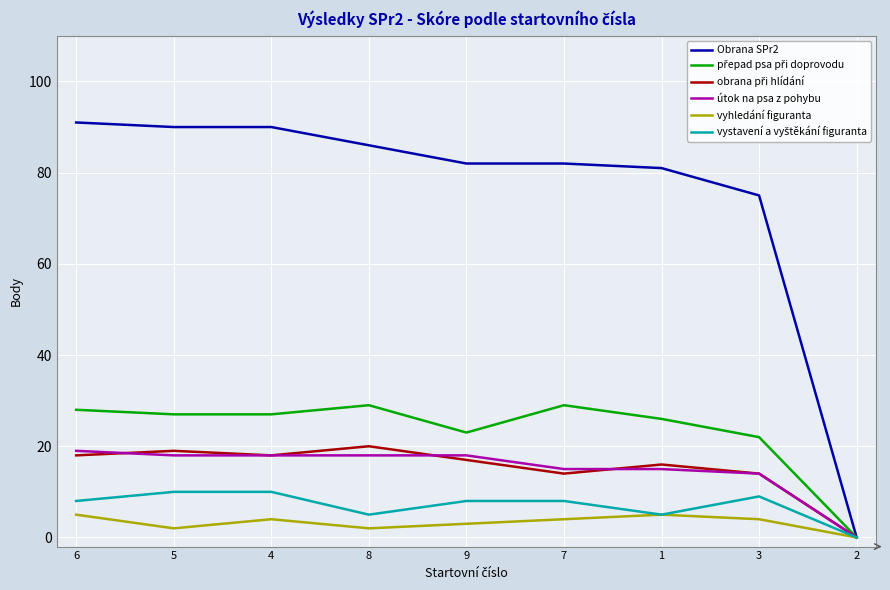

How many distinct data groups are displayed?

6